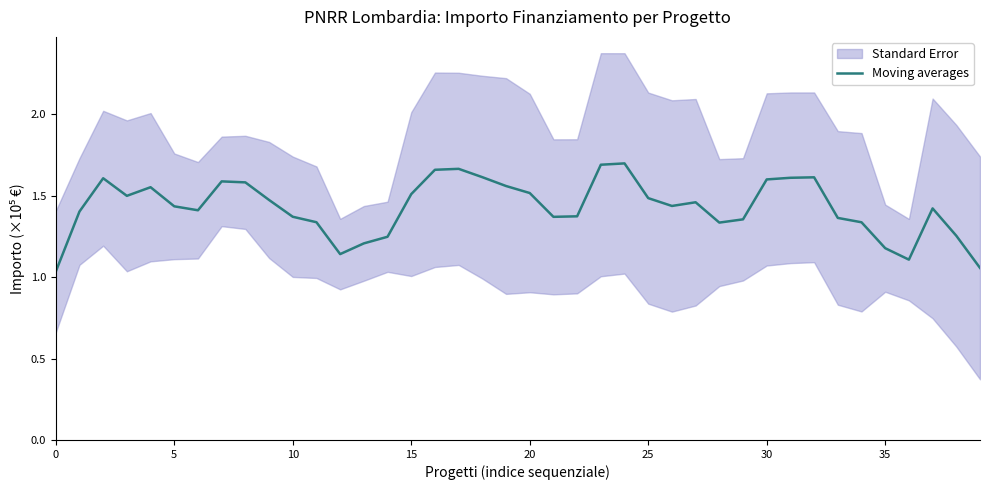

The chart shows a value of 0.9 at 15. True or false?

False